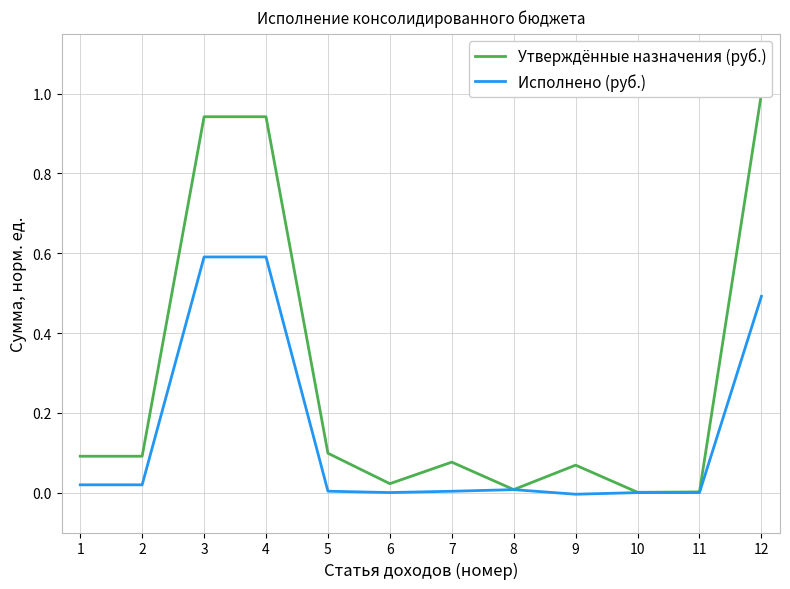

Rank the categories by Исполнено (руб.) value from highest to lowest.

3, 4, 12, 1, 2, 8, 5, 7, 6, 11, 10, 9